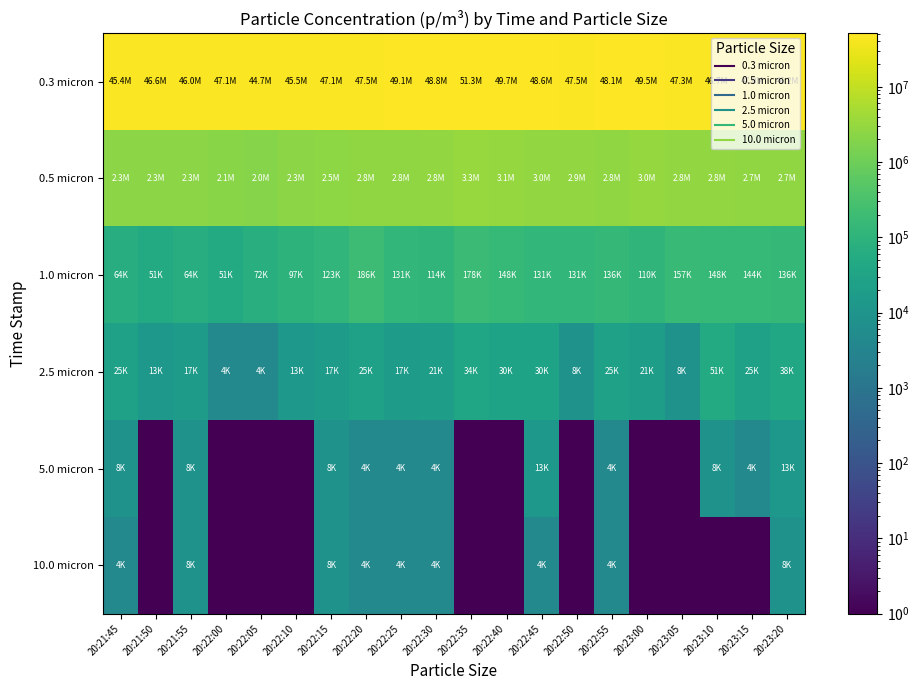

Which label corresponds to the smallest value in the chart?

20:21:50